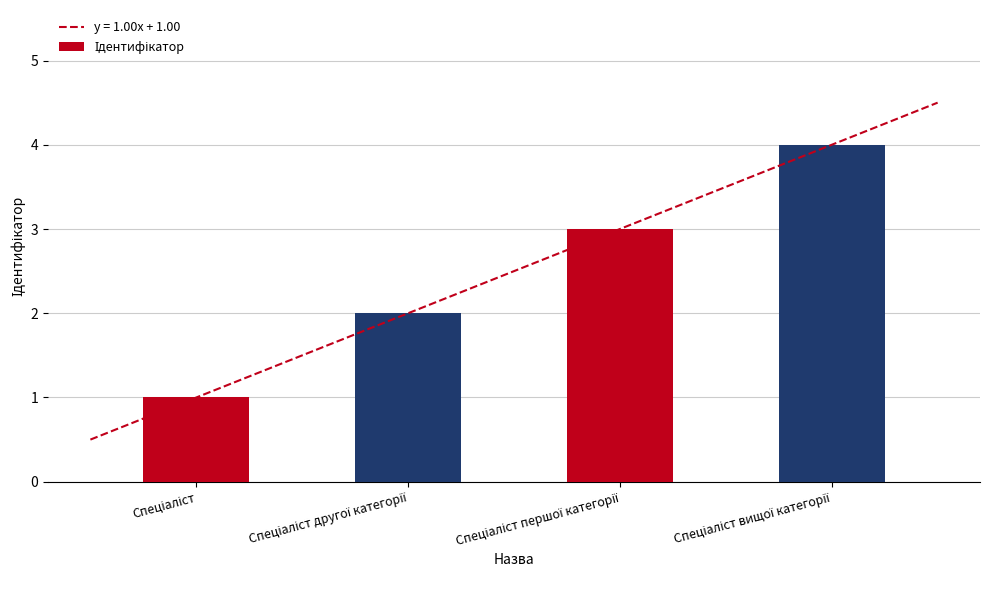

What position from the right is Спеціаліст другої категорії?

3